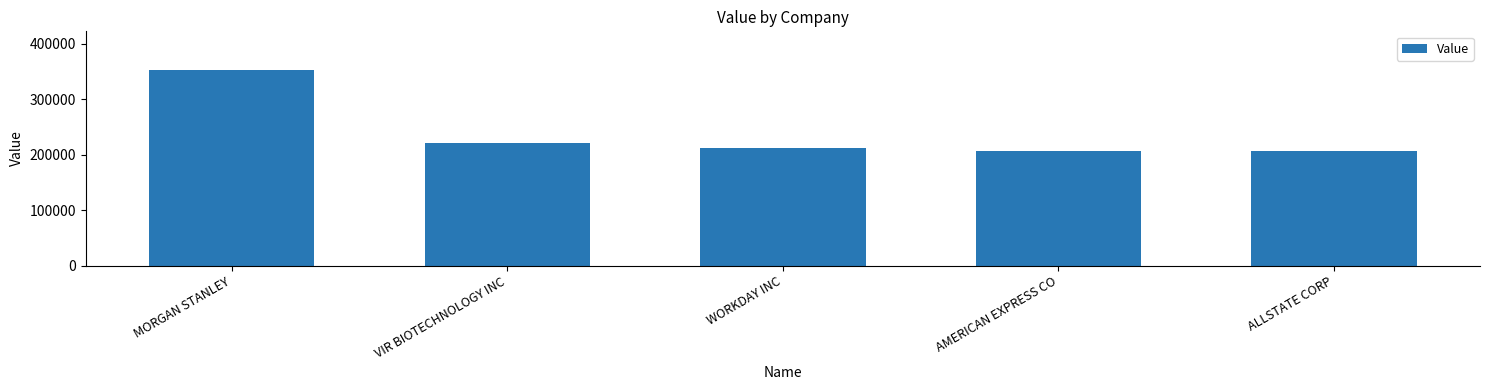

Is it true that the value at WORKDAY INC is 66774?

False